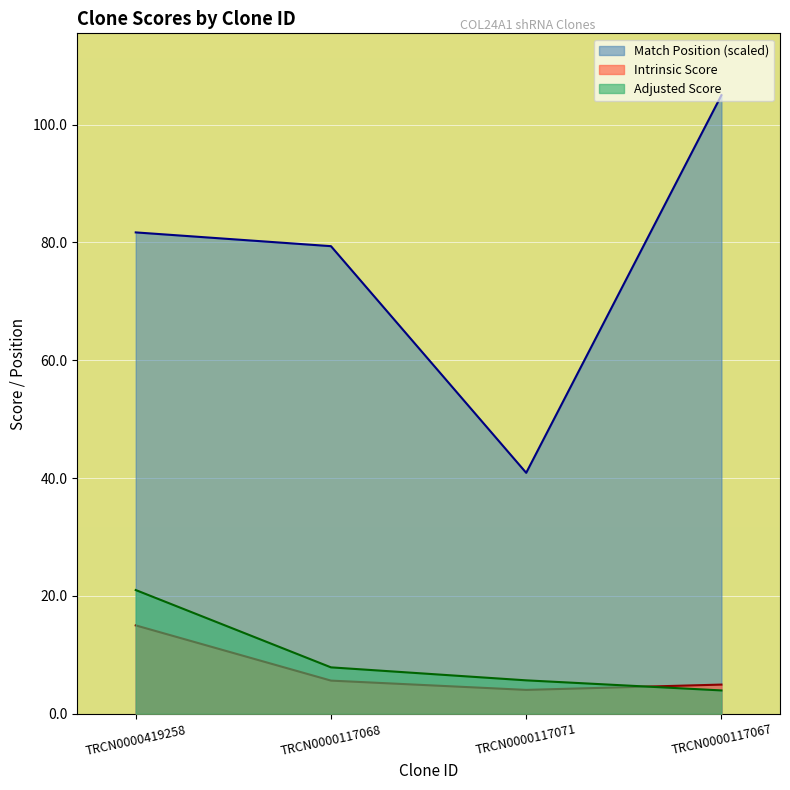

How many data points in Adjusted Score are less than 7?

2